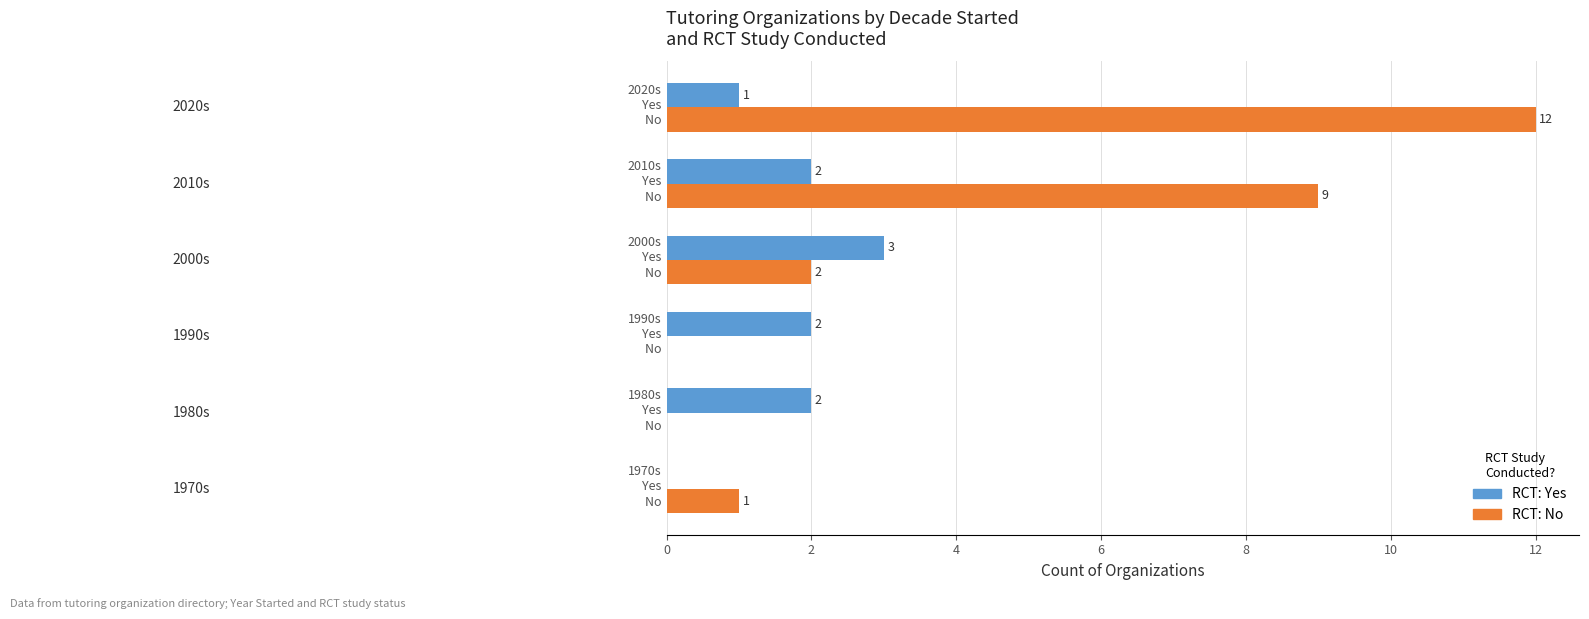

What is the maximum value shown in the chart?

12